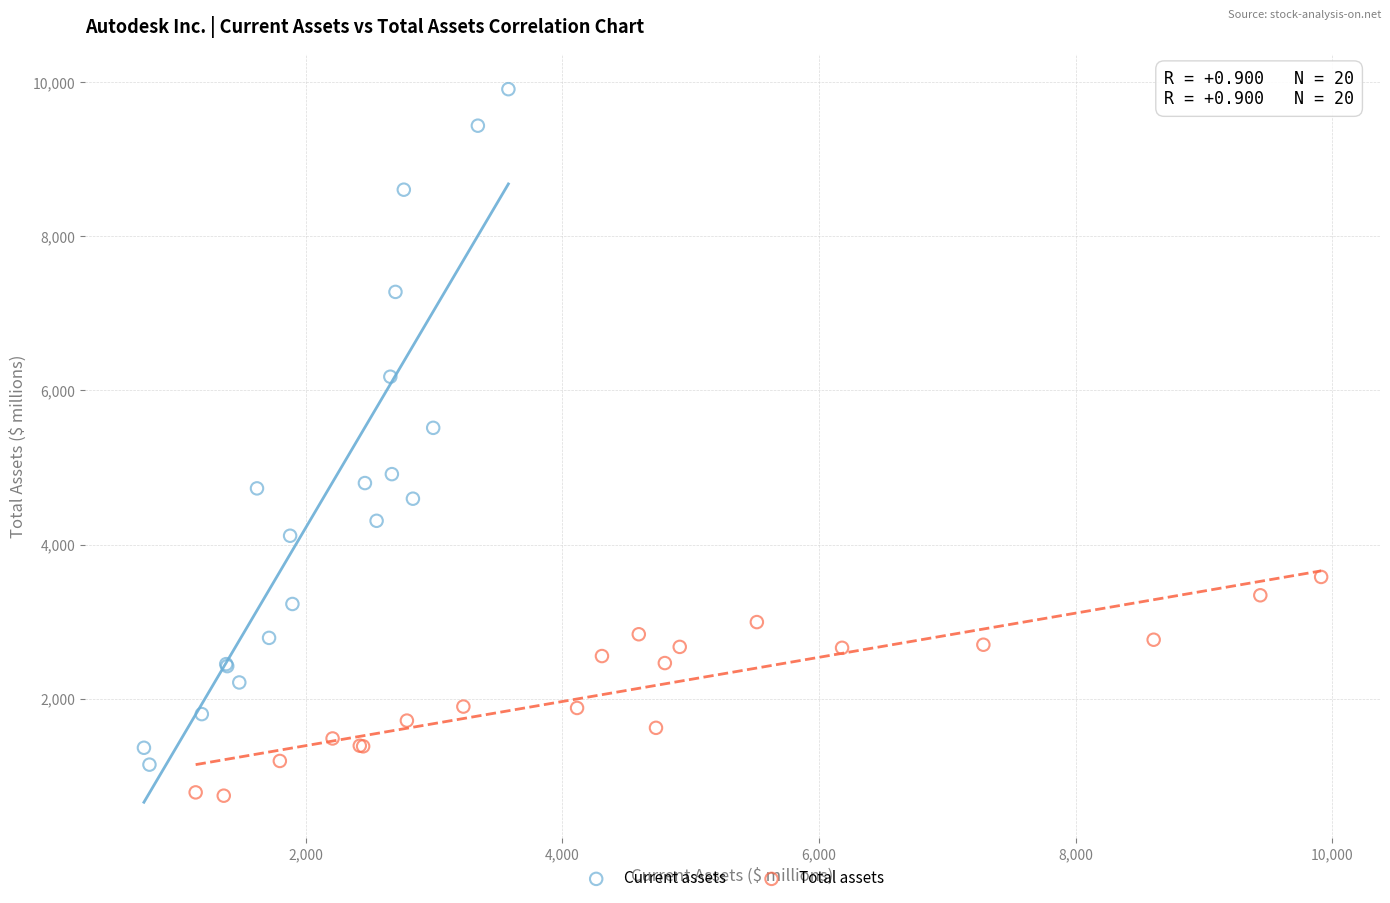

Which series reaches the maximum Y coordinate?

Current assets